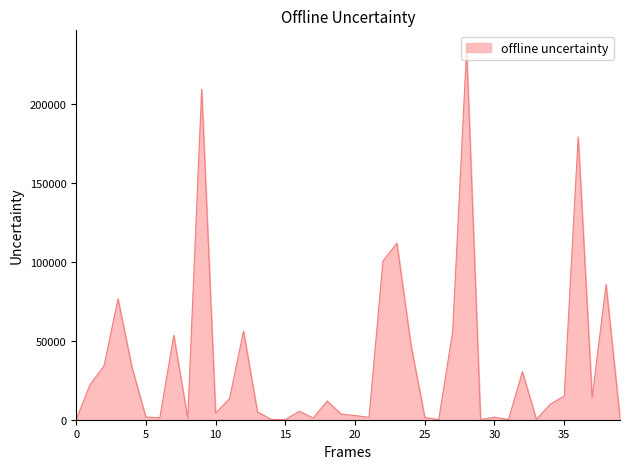

True or false: there are more than 2 points higher than both neighbors.

True